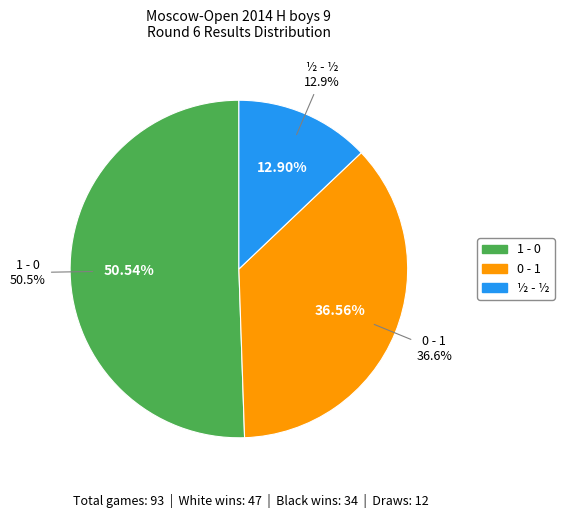

Do ½ - ½ and 1 - 0 together represent more than half of the pie?

Yes